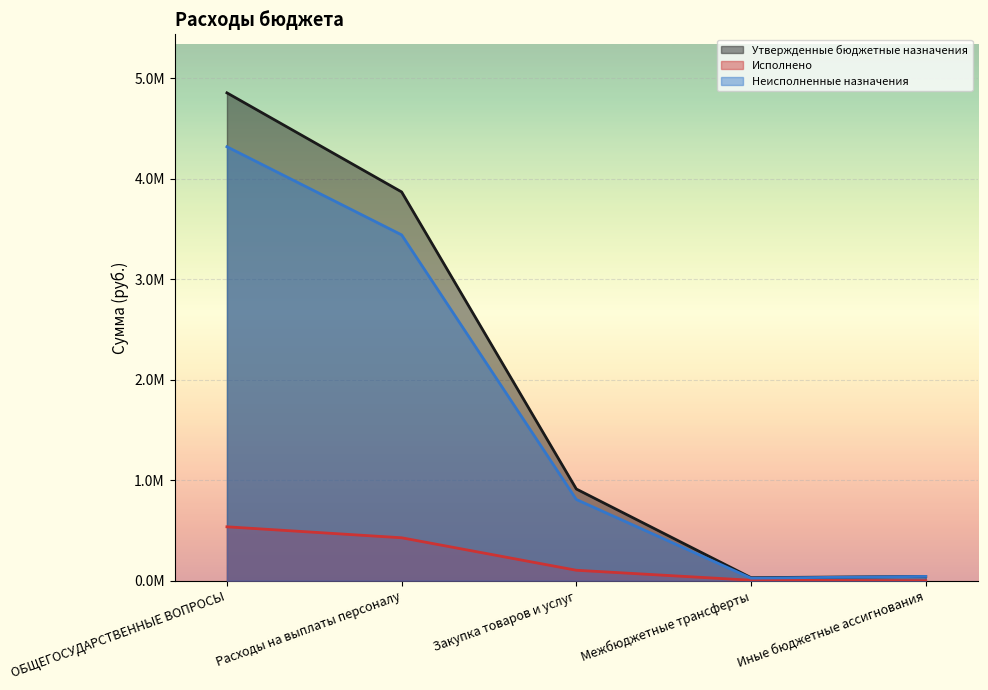

Where does the Утвержденные бюджетные назначения series first go above 912900?

ОБЩЕГОСУДАРСТВЕННЫЕ ВОПРОСЫ